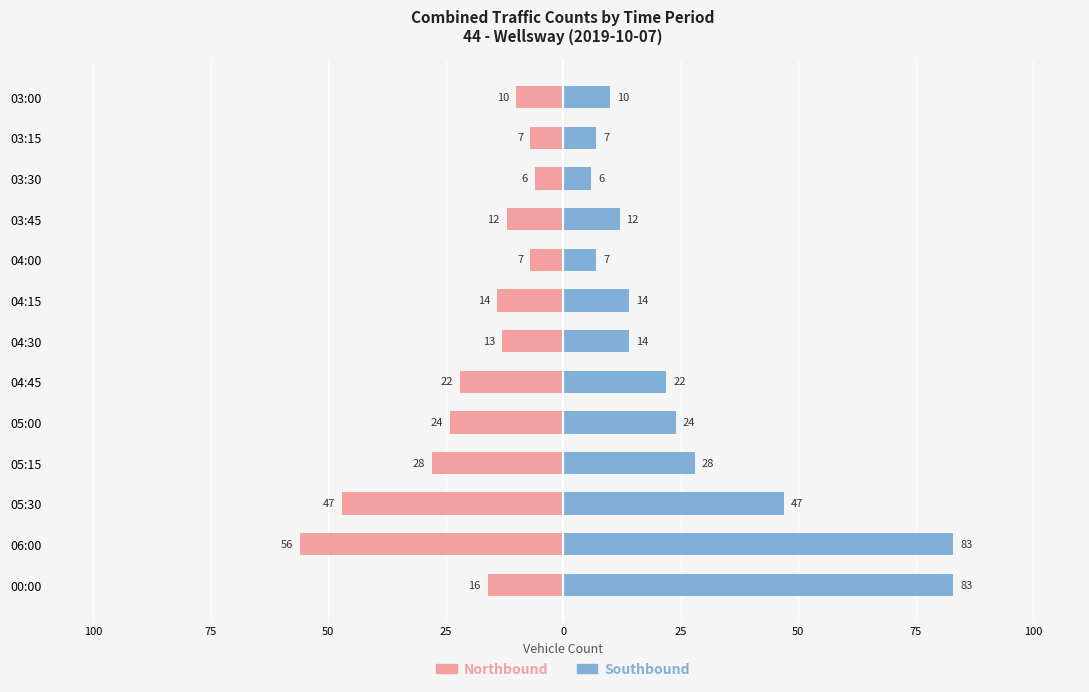

Rank the series at 05:30 from lowest to highest value.

Northbound, Southbound